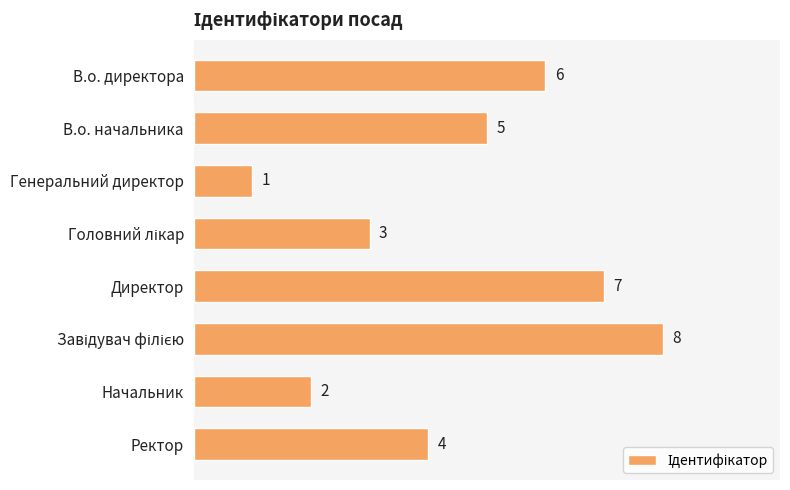

Does the chart contain stacked bars?

No